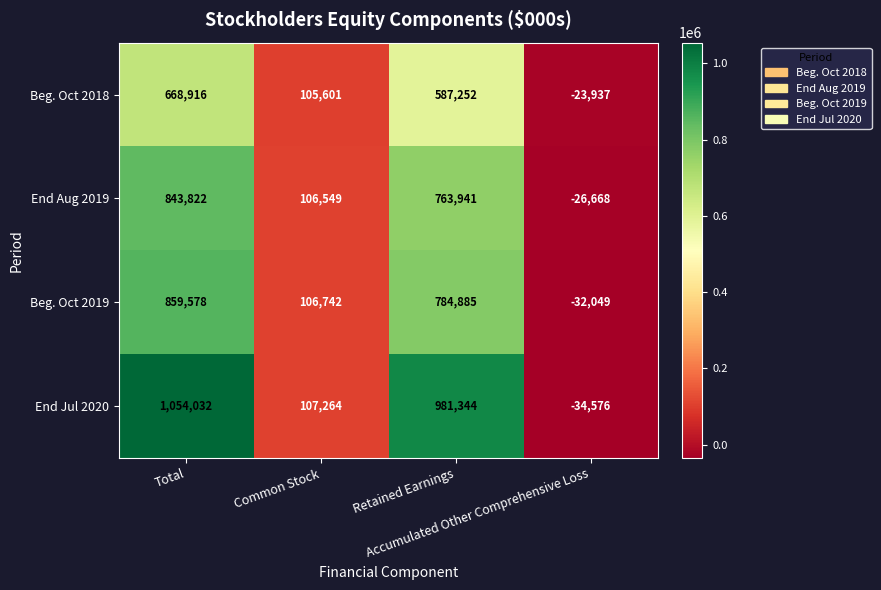

Which series has the widest spread of values?

End Jul 2020